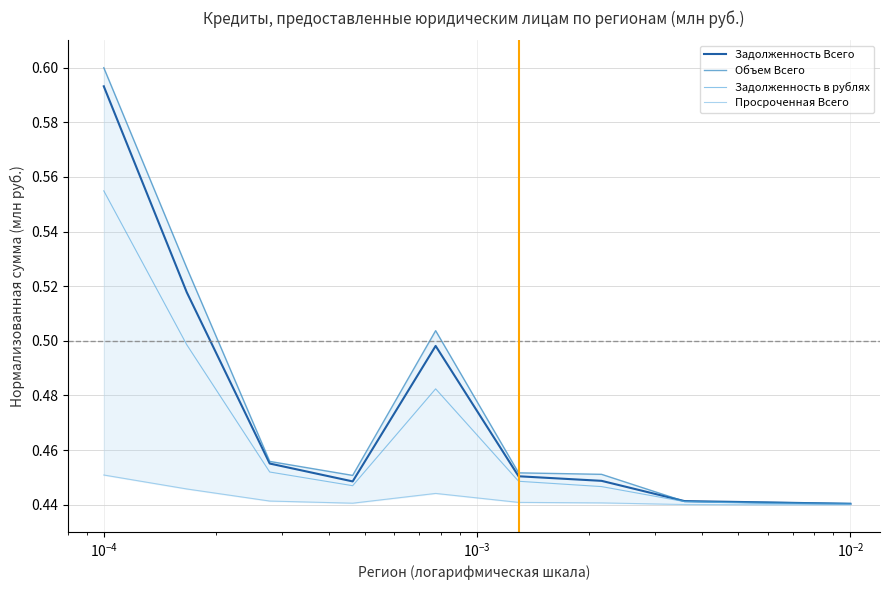

True or false: Просроченная Всего and Объем Всего cross at least once.

False